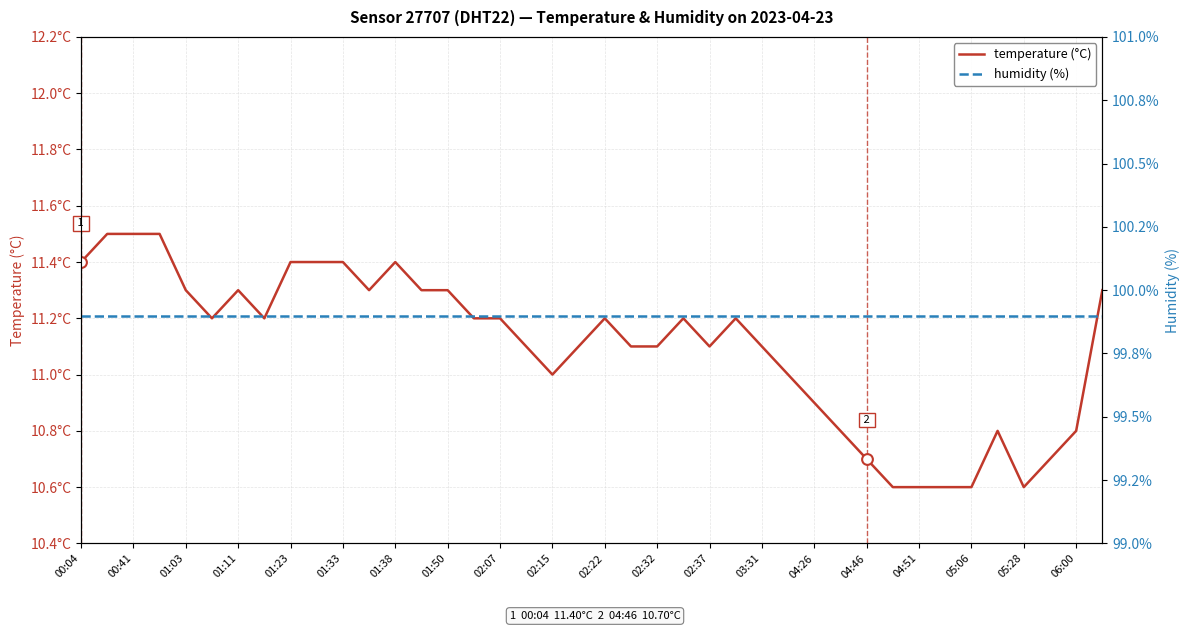

What are all the series names shown in the legend?

temperature (°C), humidity (%)